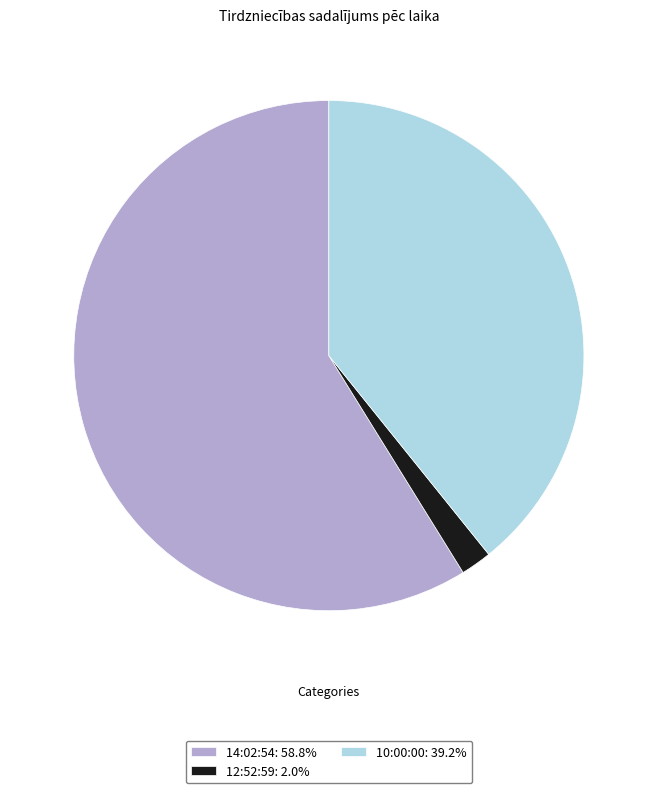

Is there any slice that represents more than half of the pie?

Yes